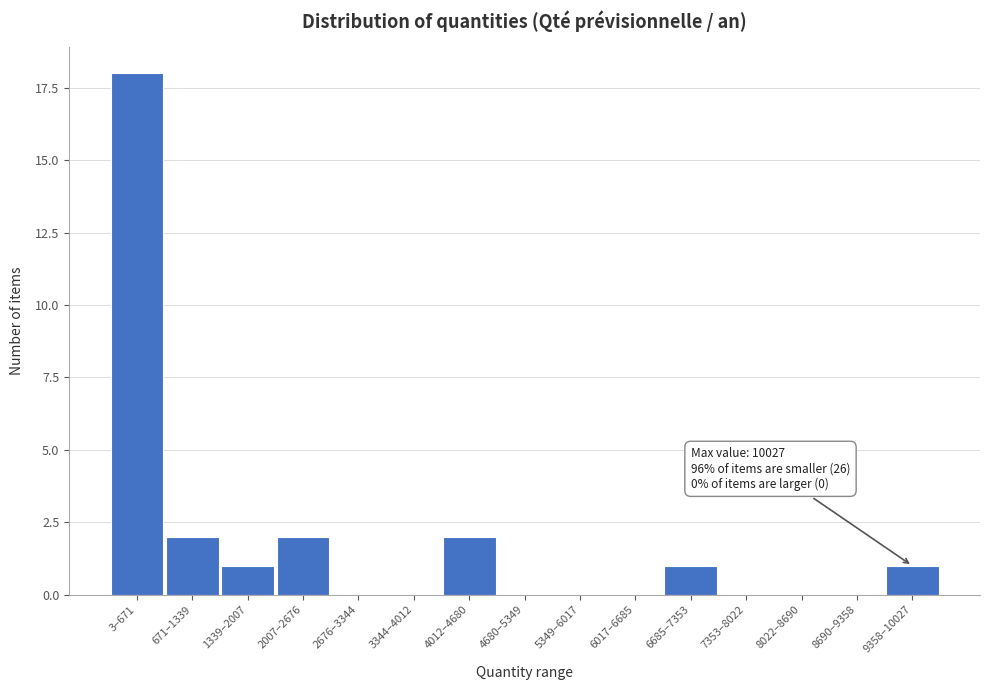

Reading left to right, extract all data points from this chart.

3–671=18	671–1339=2	1339–2007=1	2007–2676=2	2676–3344=0	3344–4012=0	4012–4680=2	4680–5349=0	5349–6017=0	6017–6685=0	6685–7353=1	7353–8022=0	8022–8690=0	8690–9358=0	9358–10027=1